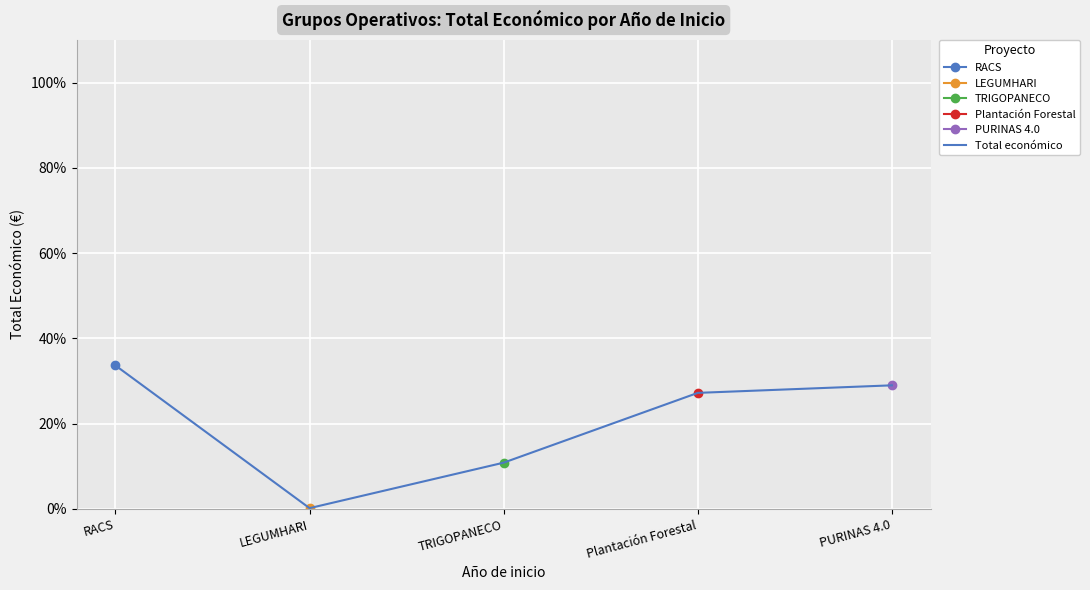

Is it true that the value at RACS is 33.7?

True